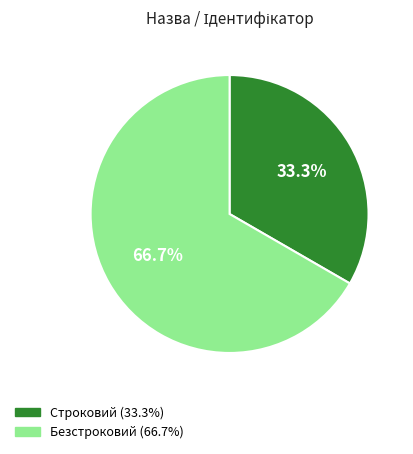

The Строковий slice represents 21% of the pie. True or false?

False